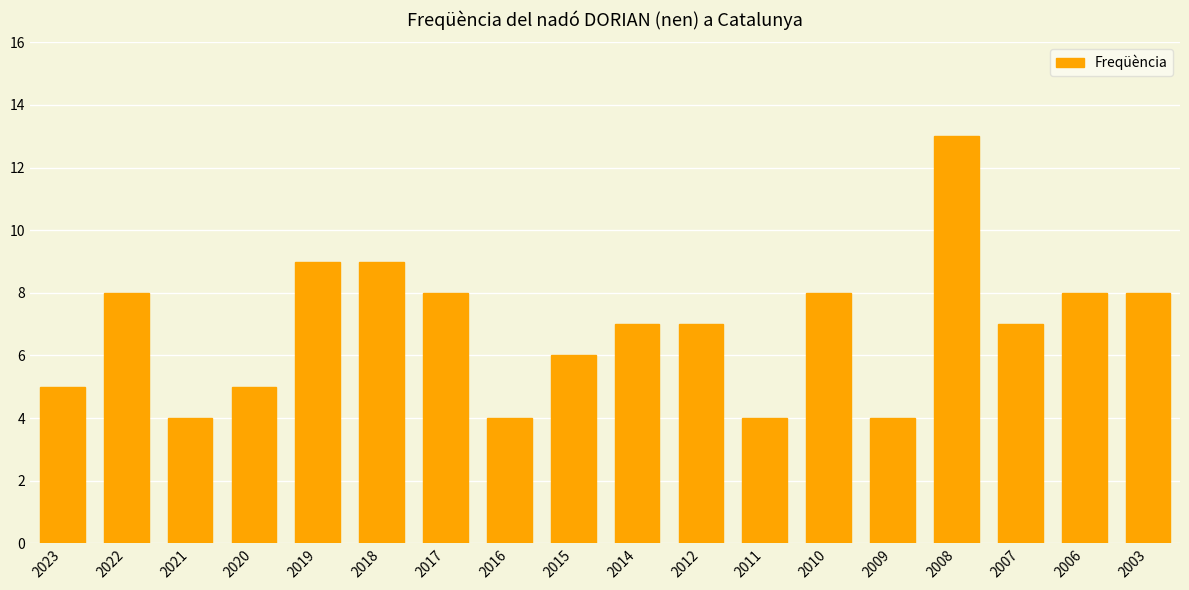

Which label corresponds to the largest value in the chart?

2008